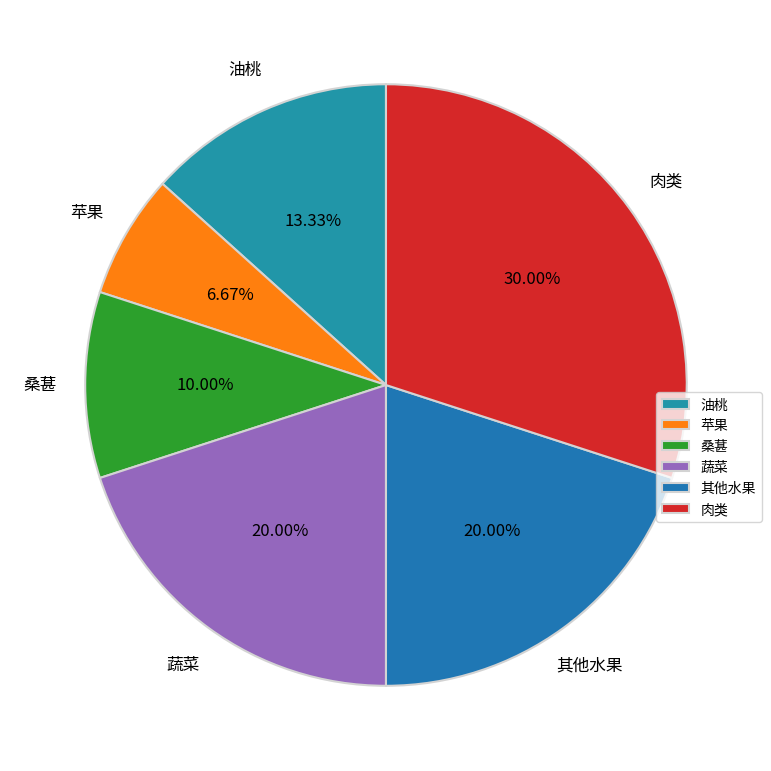

Approximately how many times larger is the value at 蔬菜 compared to 桑葚?

2.0